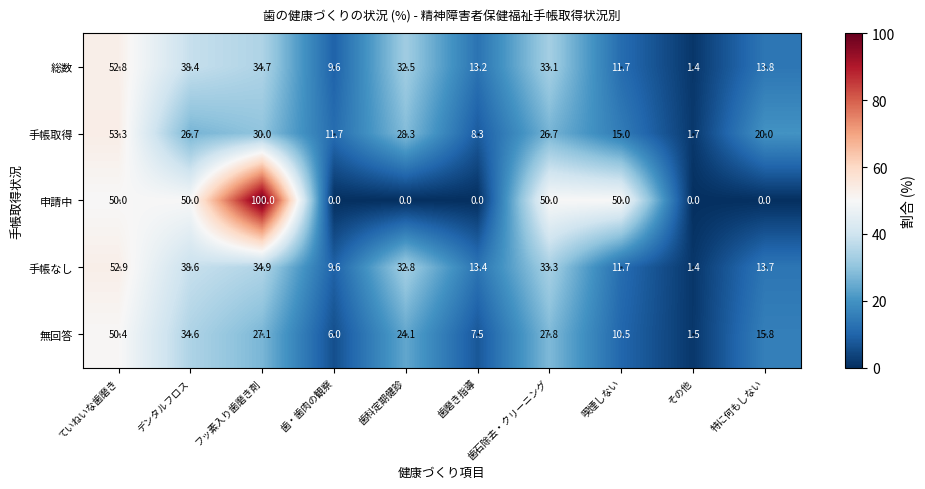

What is the total value across all series at 喫煙しない?

98.9